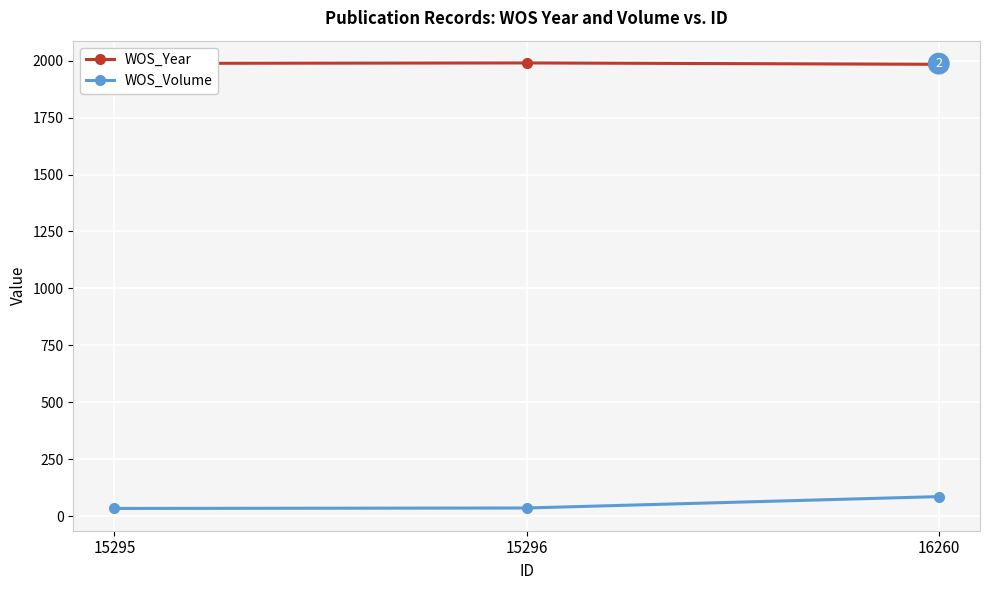

What value does the WOS_Volume series have at 15295?

34